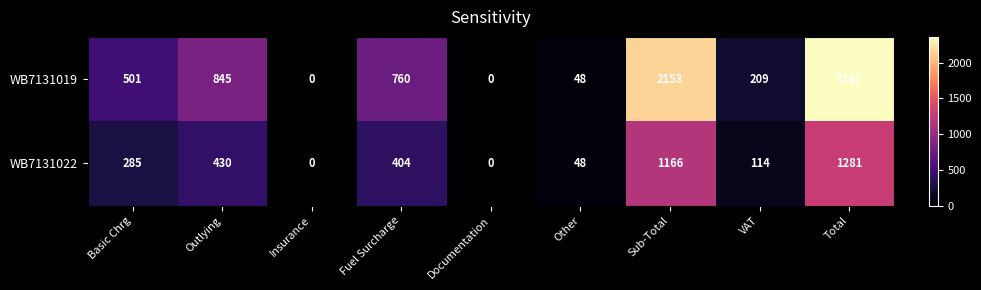

At which label is WB7131022 closest to 640?

Outlying